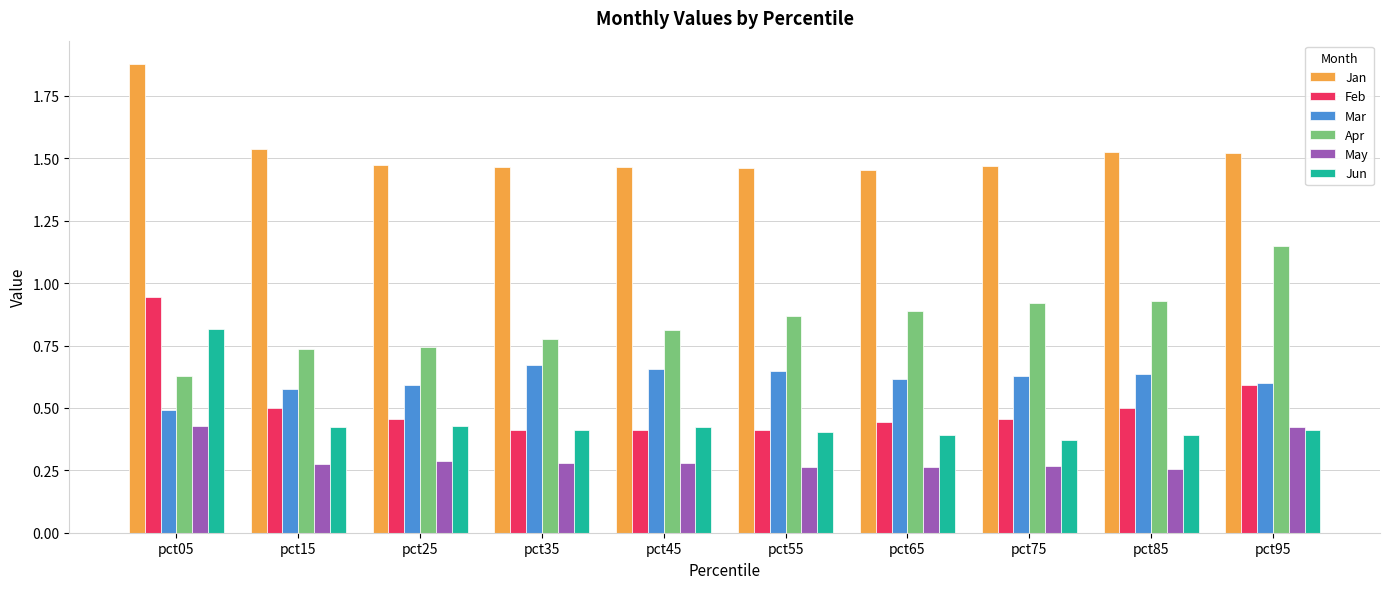

At which label does Mar reach its minimum?

pct05